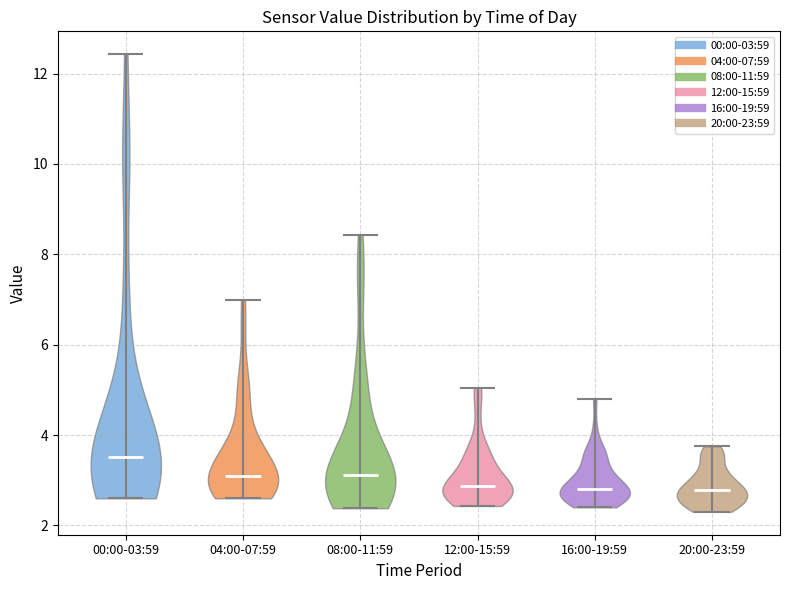

What is the highest point the violin for 16:00-19:59 reaches on the y-axis? The values are not printed on the chart, so give them approximately, as read against the axis.

4.8